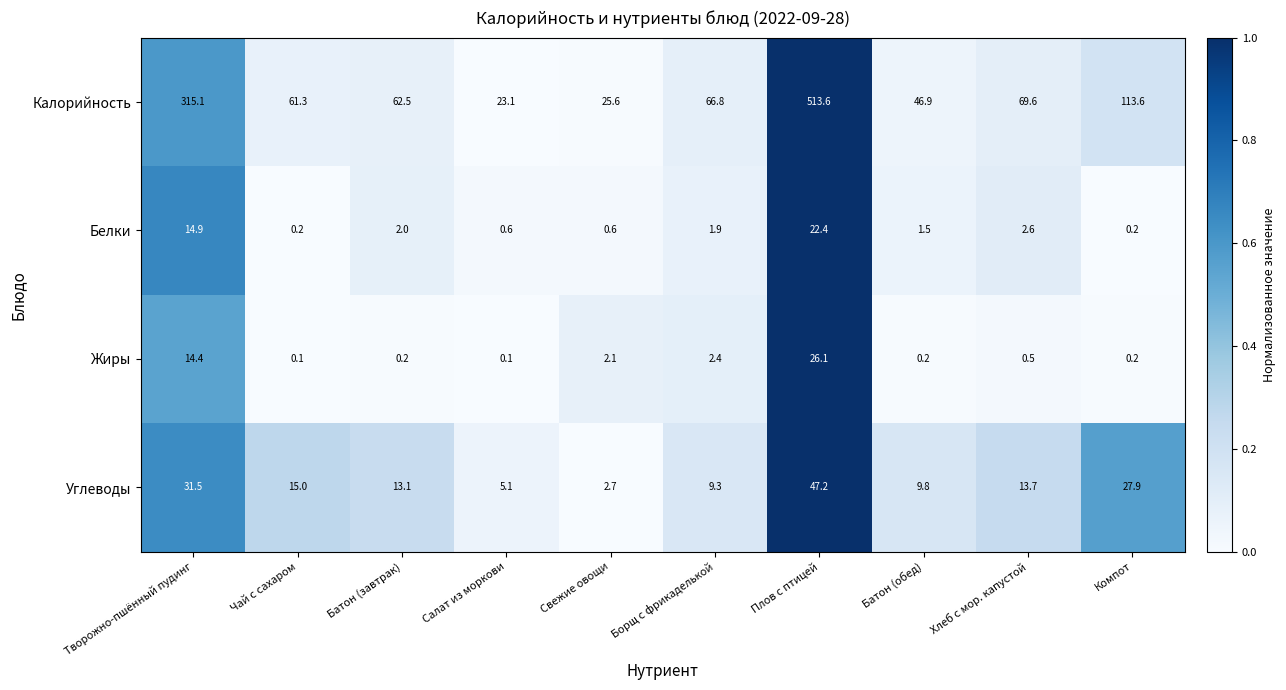

What is the average value of the Калорийность series?

129.8